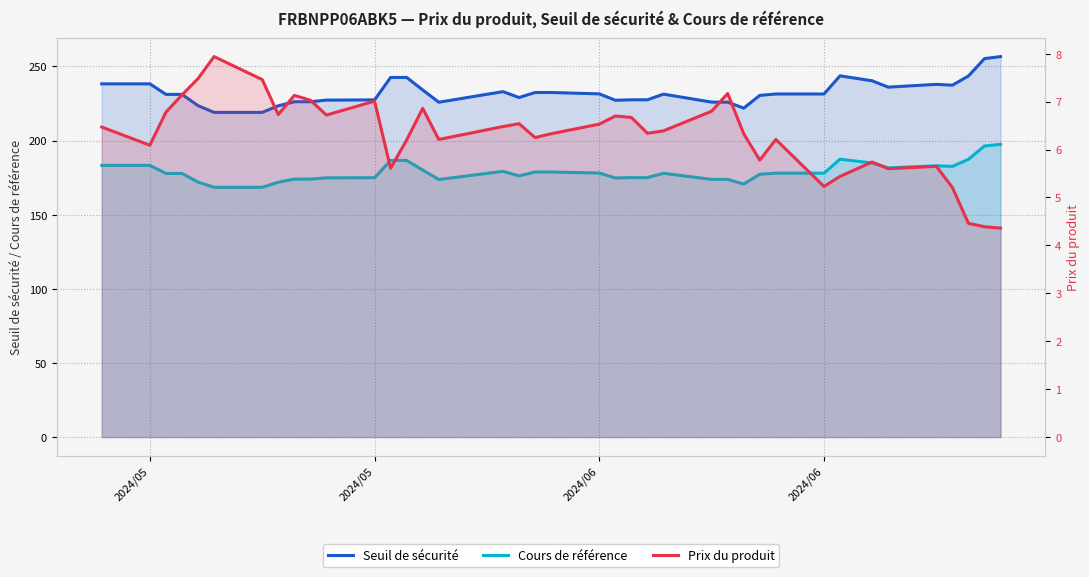

What is the sum of all Cours de référence values?

6973.8